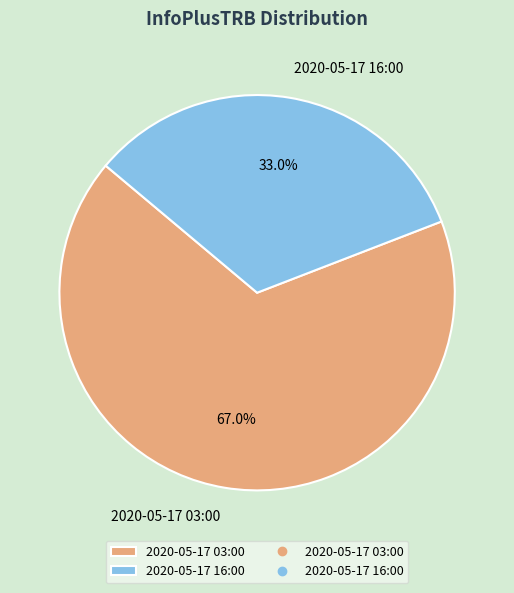

Rank the categories by value from highest to lowest.

2020-05-17 03:00, 2020-05-17 16:00